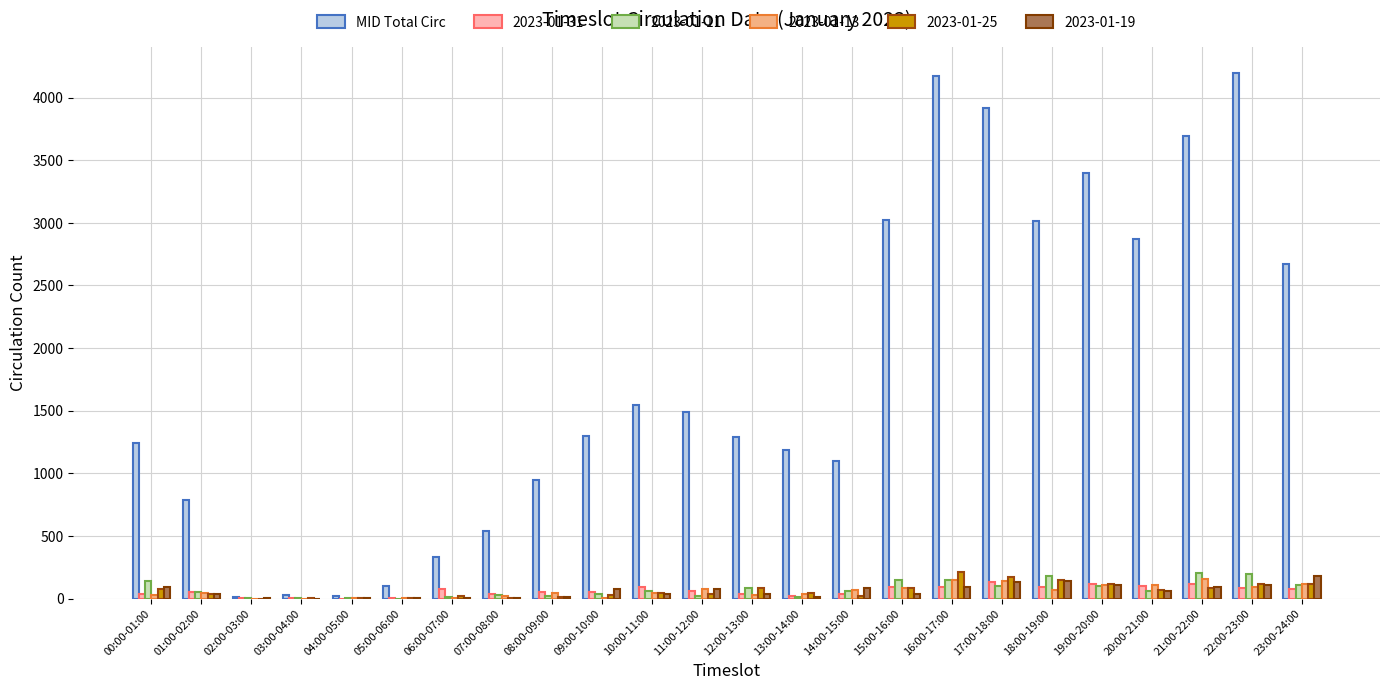

True or false: 2023-01-11 has a value of 145 at 15:00-16:00.

True